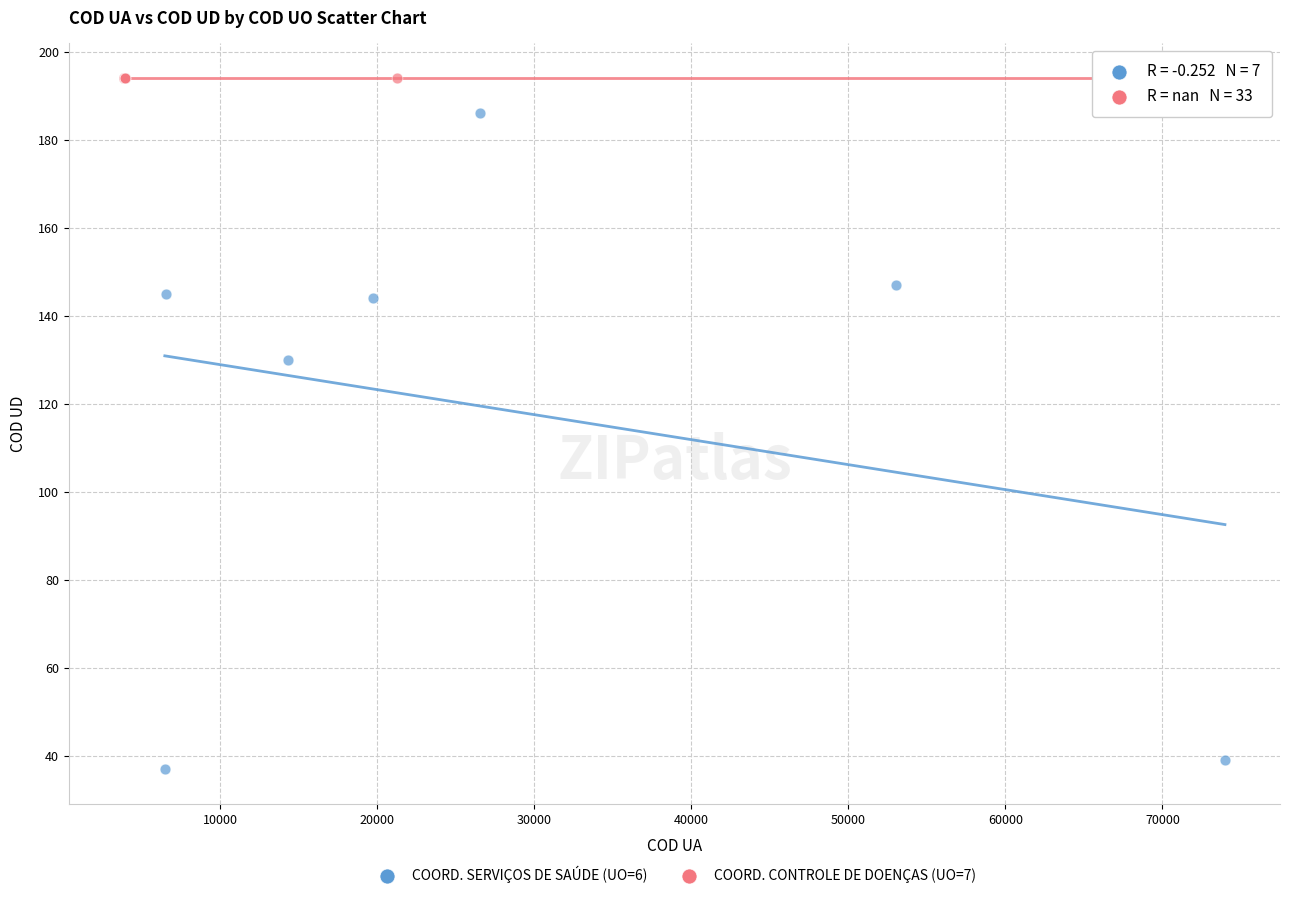

Which series contains the lowest Y value?

COORD. SERVIÇOS DE SAÚDE (UO=6)